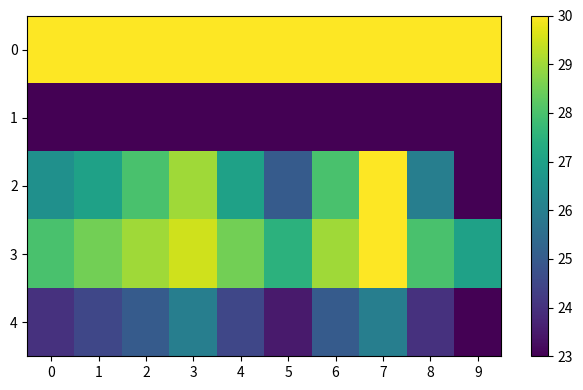

What is the spread (max minus min) of values at 4?

7.0